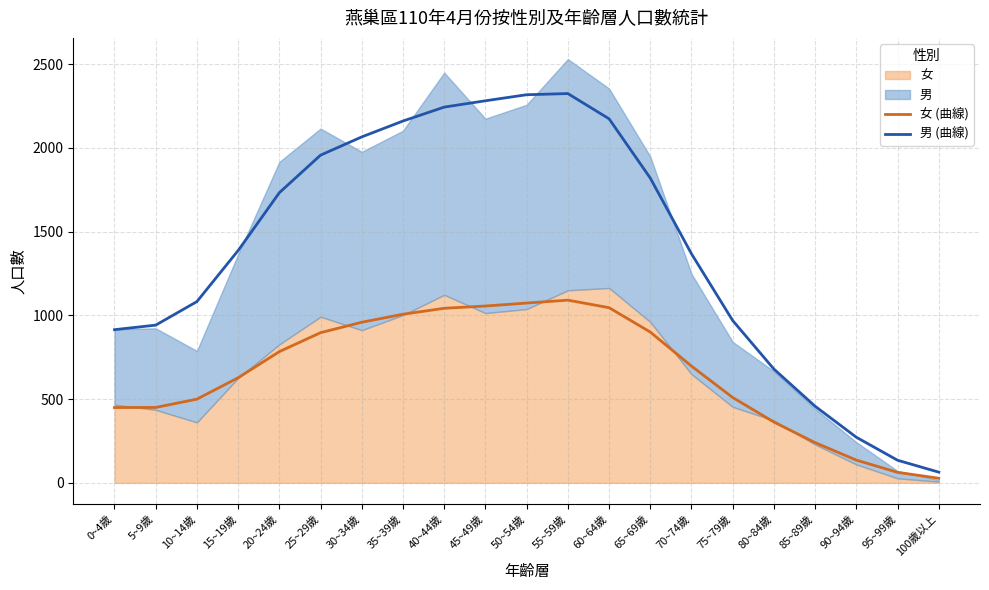

True or false: 女 (曲線) and 男 (曲線) cross at least once.

False